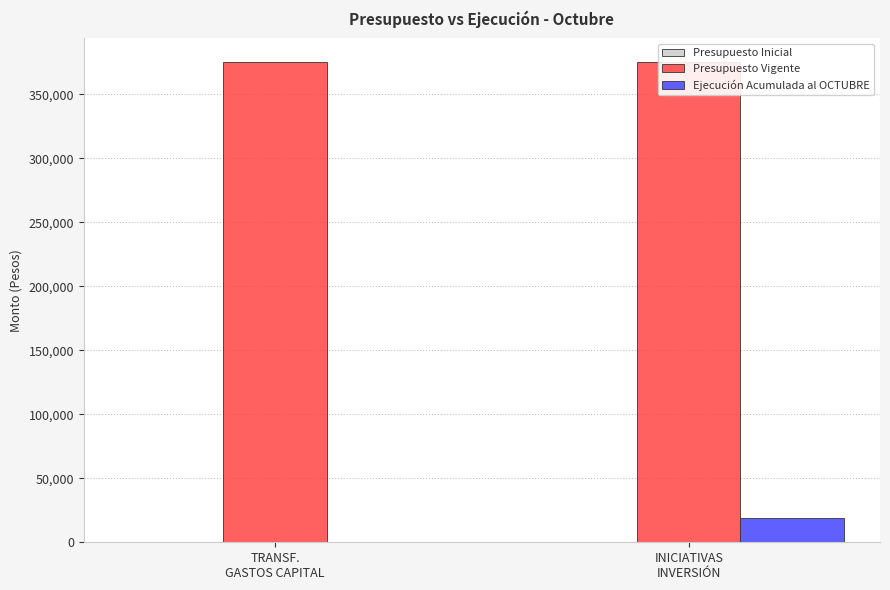

Reading right to left, extract all data points from this chart.

Presupuesto Inicial: 0	0
Presupuesto Vigente: 375000	375000
Ejecución Acumulada al OCTUBRE: 18827	0